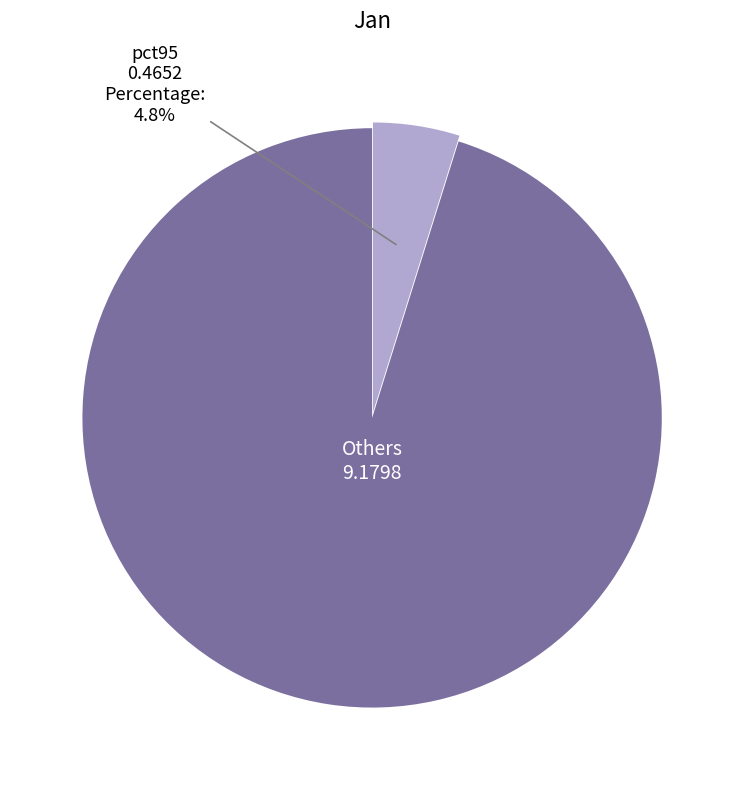

Does Others represent more than half of the total?

Yes